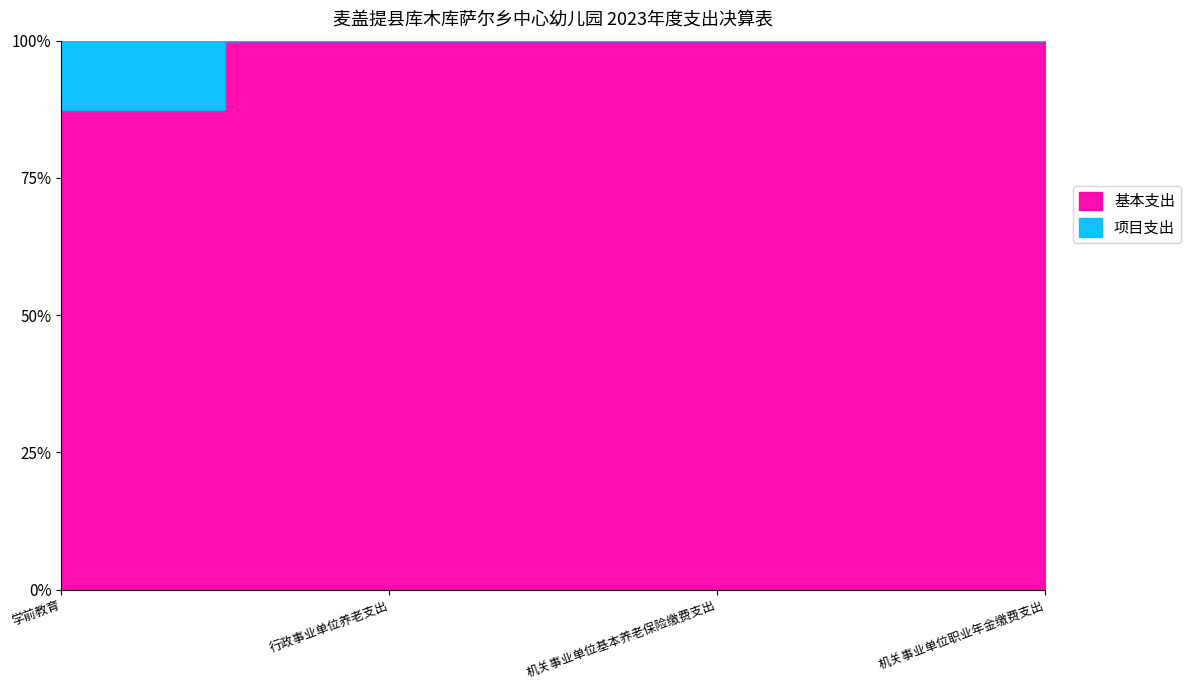

Is it true that 项目支出 equals 50.6 at 学前教育?

True